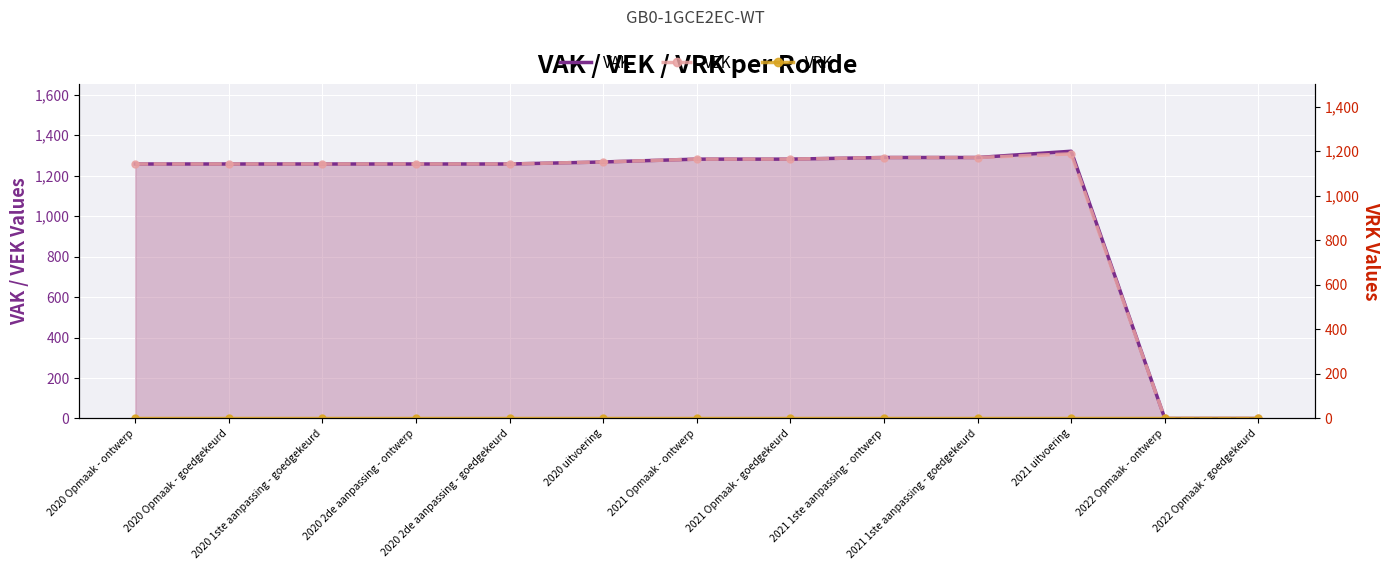

What is the label of the 13th point from the right?

2020 Opmaak - ontwerp